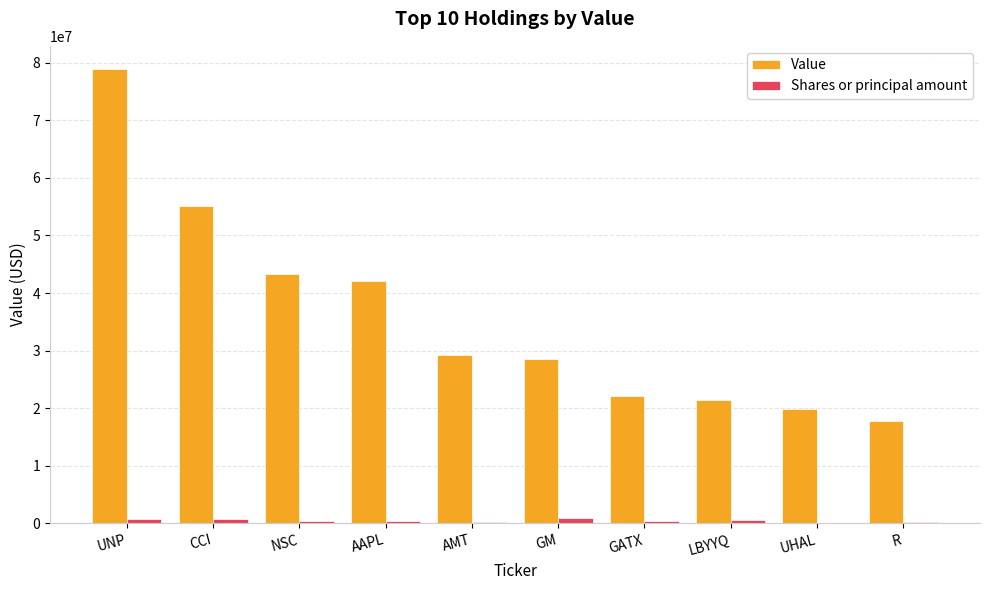

What is the approximate value of Shares or principal amount at GATX?

415250